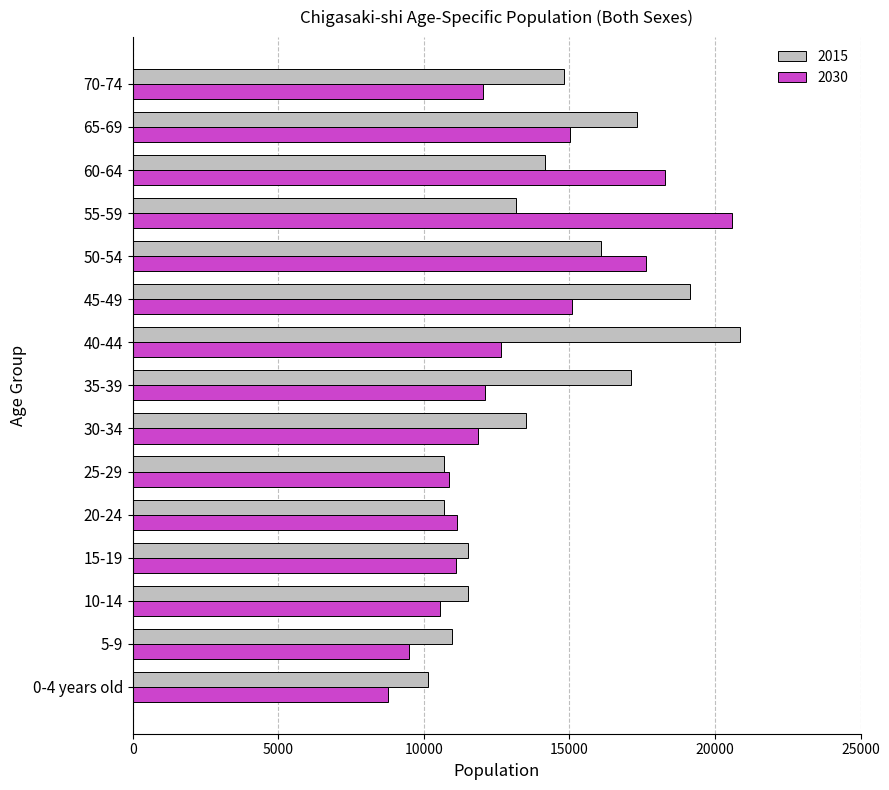

At 65-69, list the series in order from largest to smallest.

2015, 2030